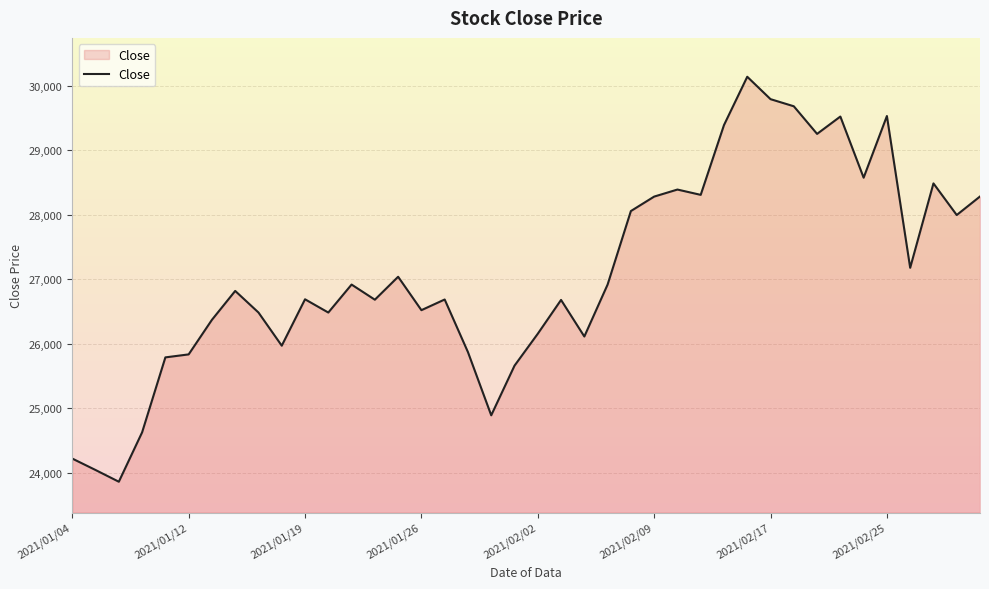

What position from the right is 9?

31